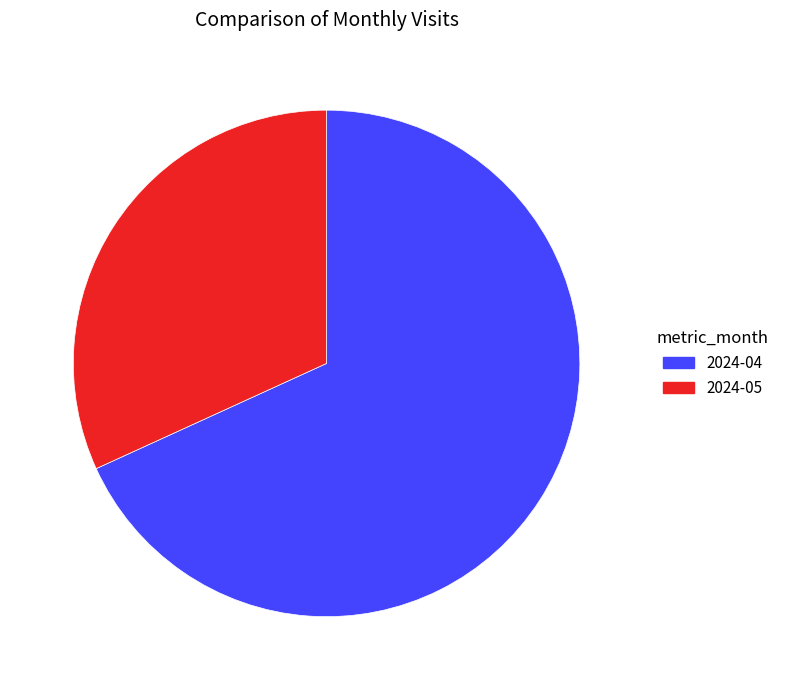

What is the majority slice?

2024-04